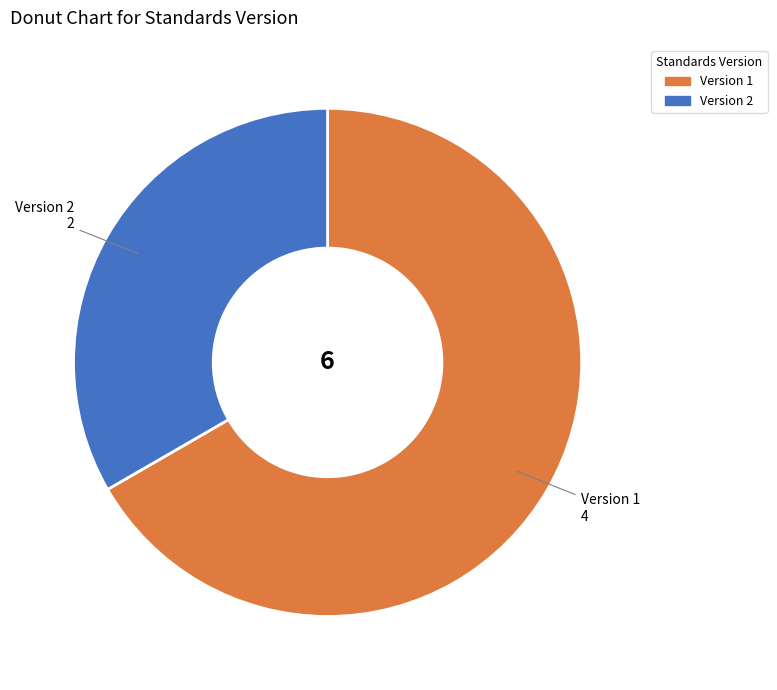

Is there any slice that represents more than half of the pie?

Yes